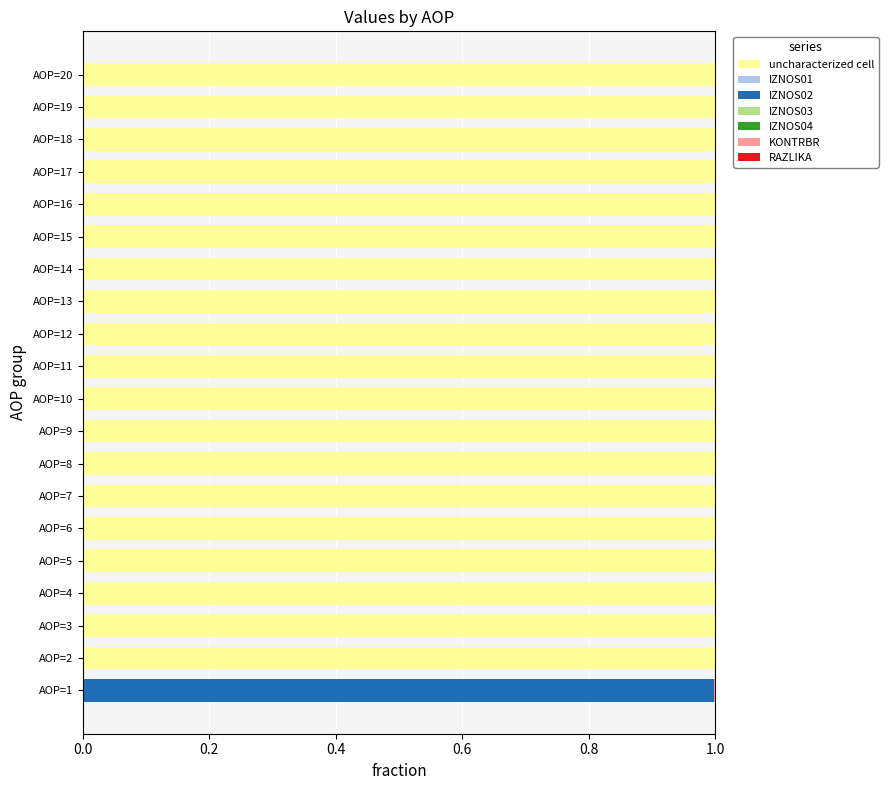

How many categories are shown in the chart?

20